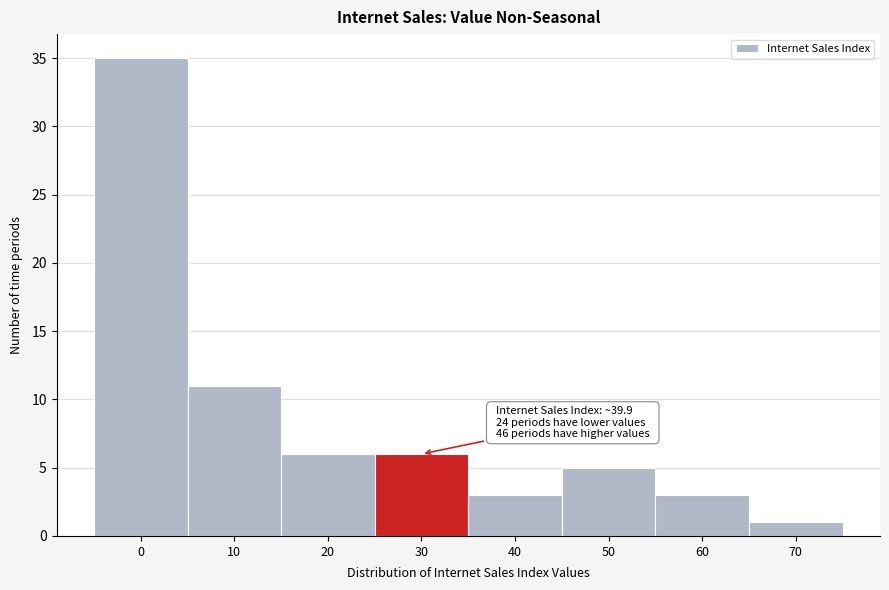

Reading left to right, what are all the values shown in this chart?

35	11	6	6	3	5	3	1